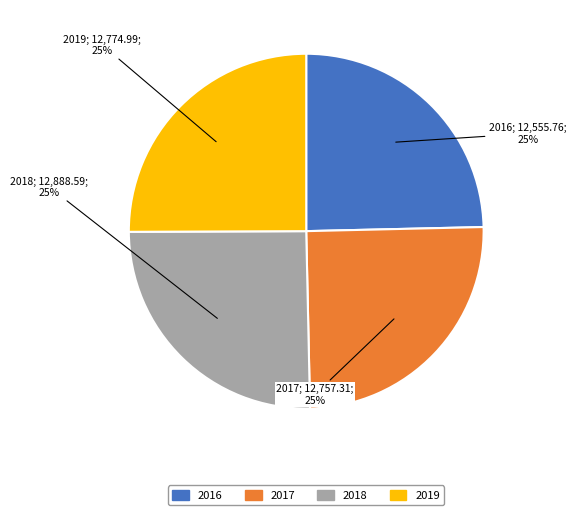

To the nearest percent, what is the combined percentage of 2019 and 2017?

50%